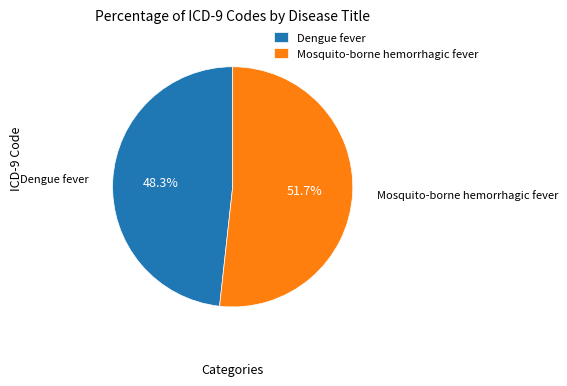

How many slices are in this pie chart?

2